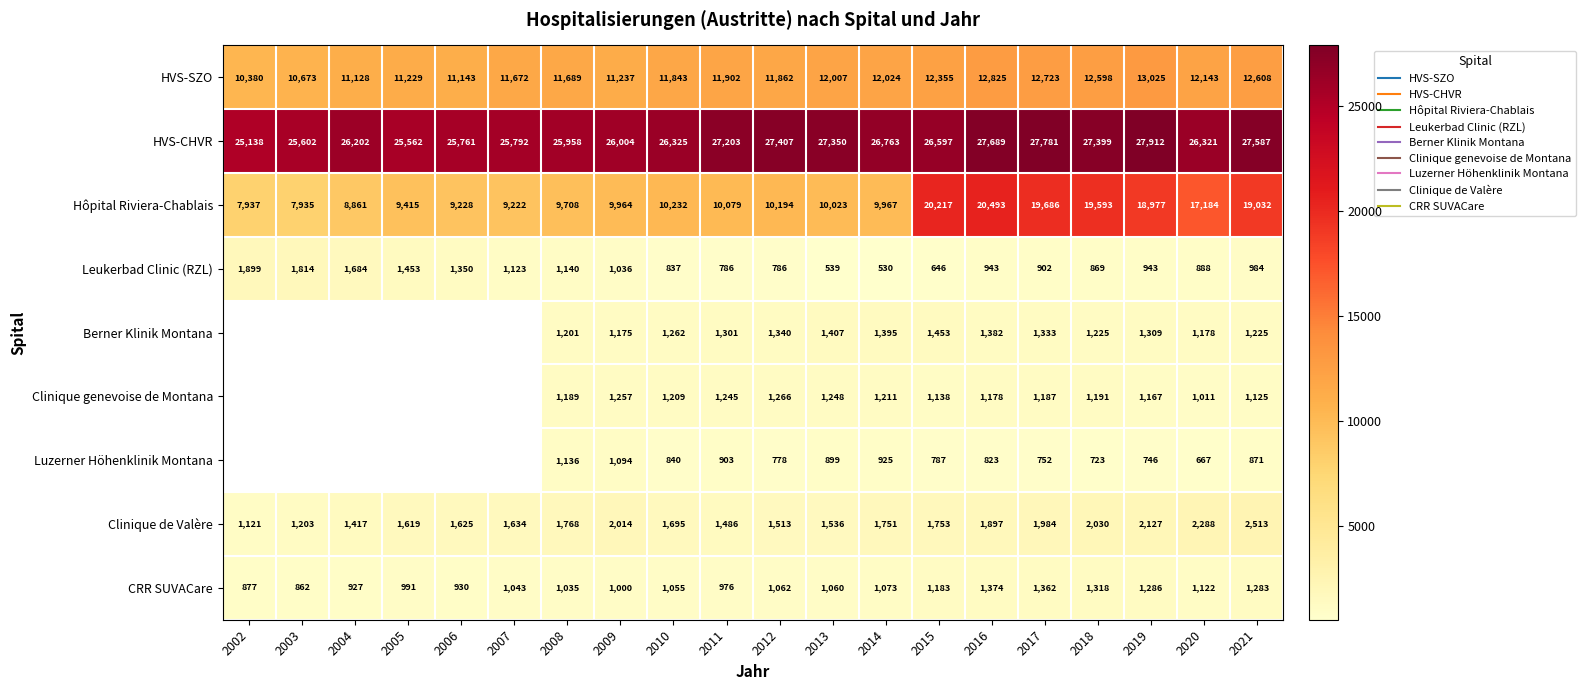

True or false: Clinique de Valère has a value of 1163.6 at 2021.

False